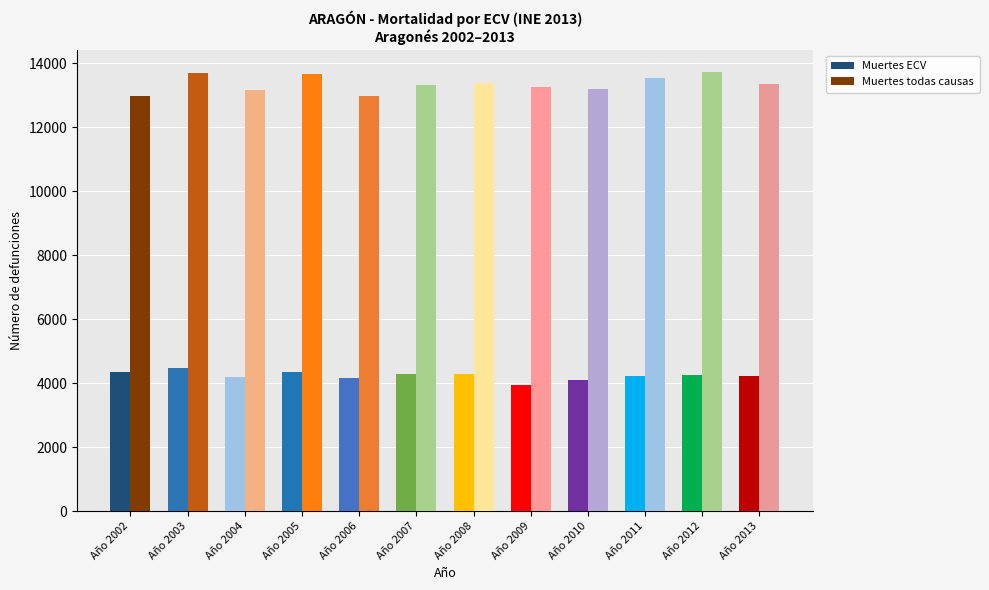

What is the sum of the Muertes ECV values at Año 2010 and Año 2011?

8325.0